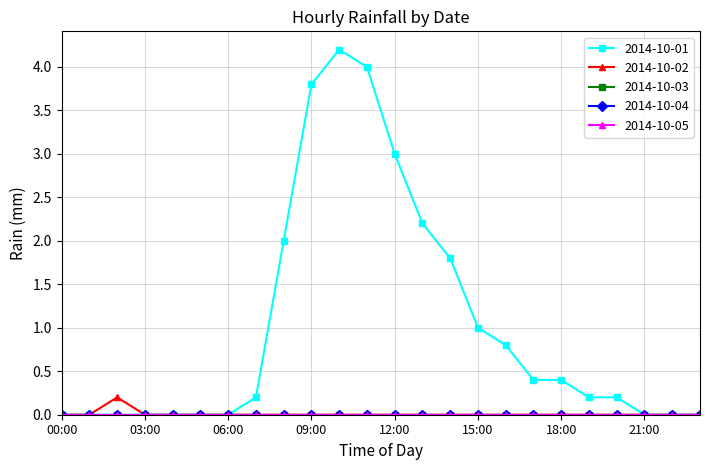

Which category has the lowest value across all series?

00:00